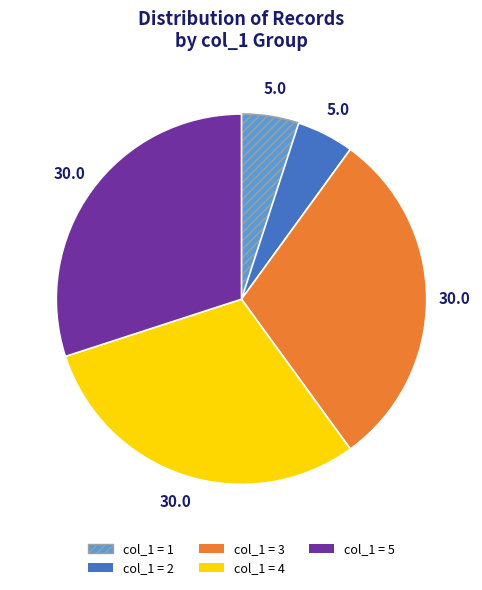

How many segments does this pie chart have?

5